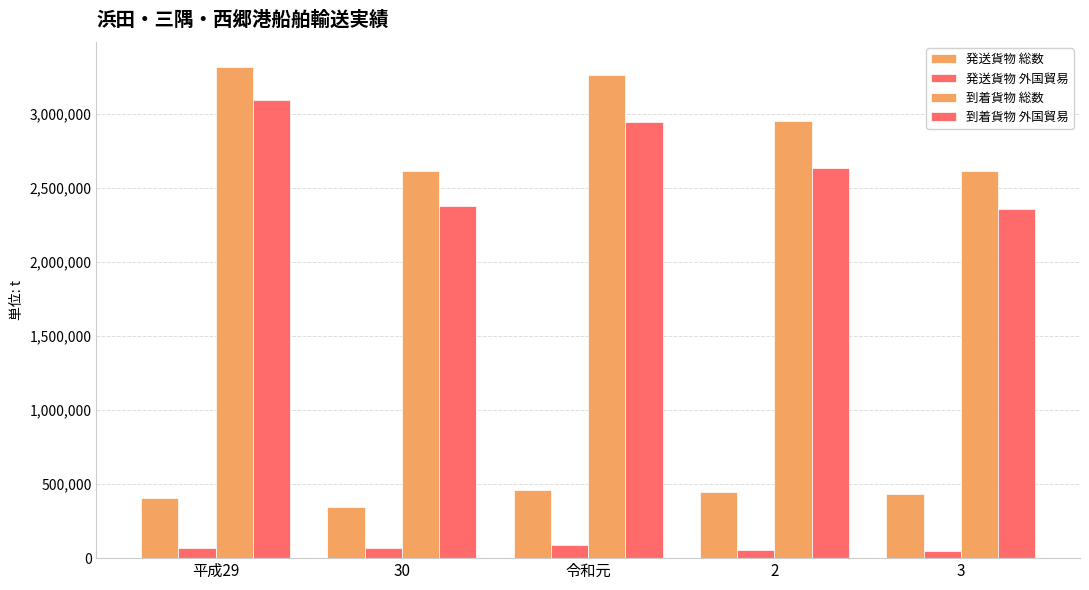

Where is 発送貨物 外国貿易 nearest to the value 70820?

平成29